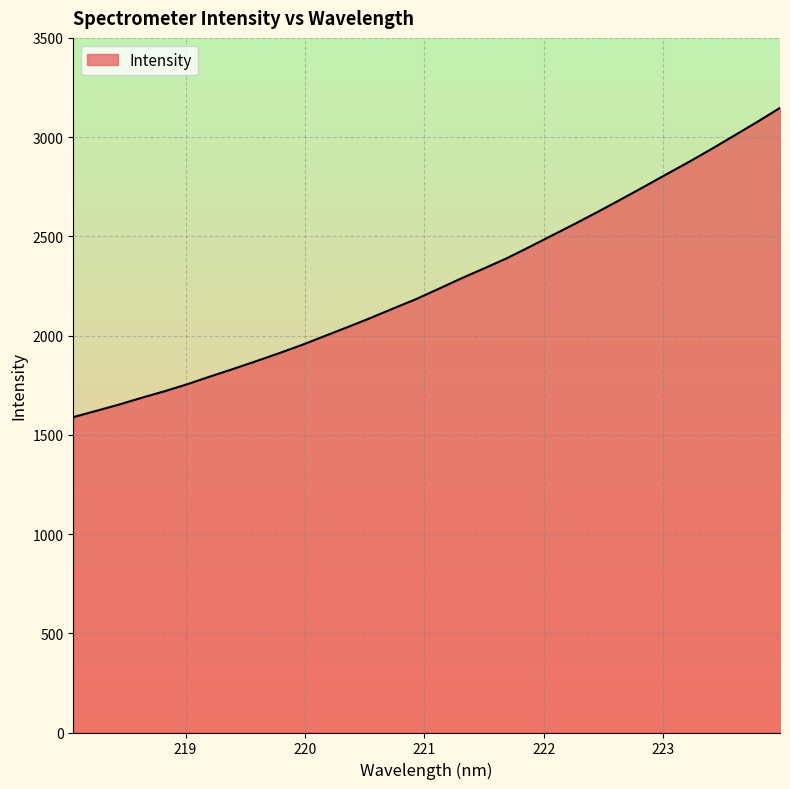

True or false: there are more than 0 points higher than both neighbors.

False